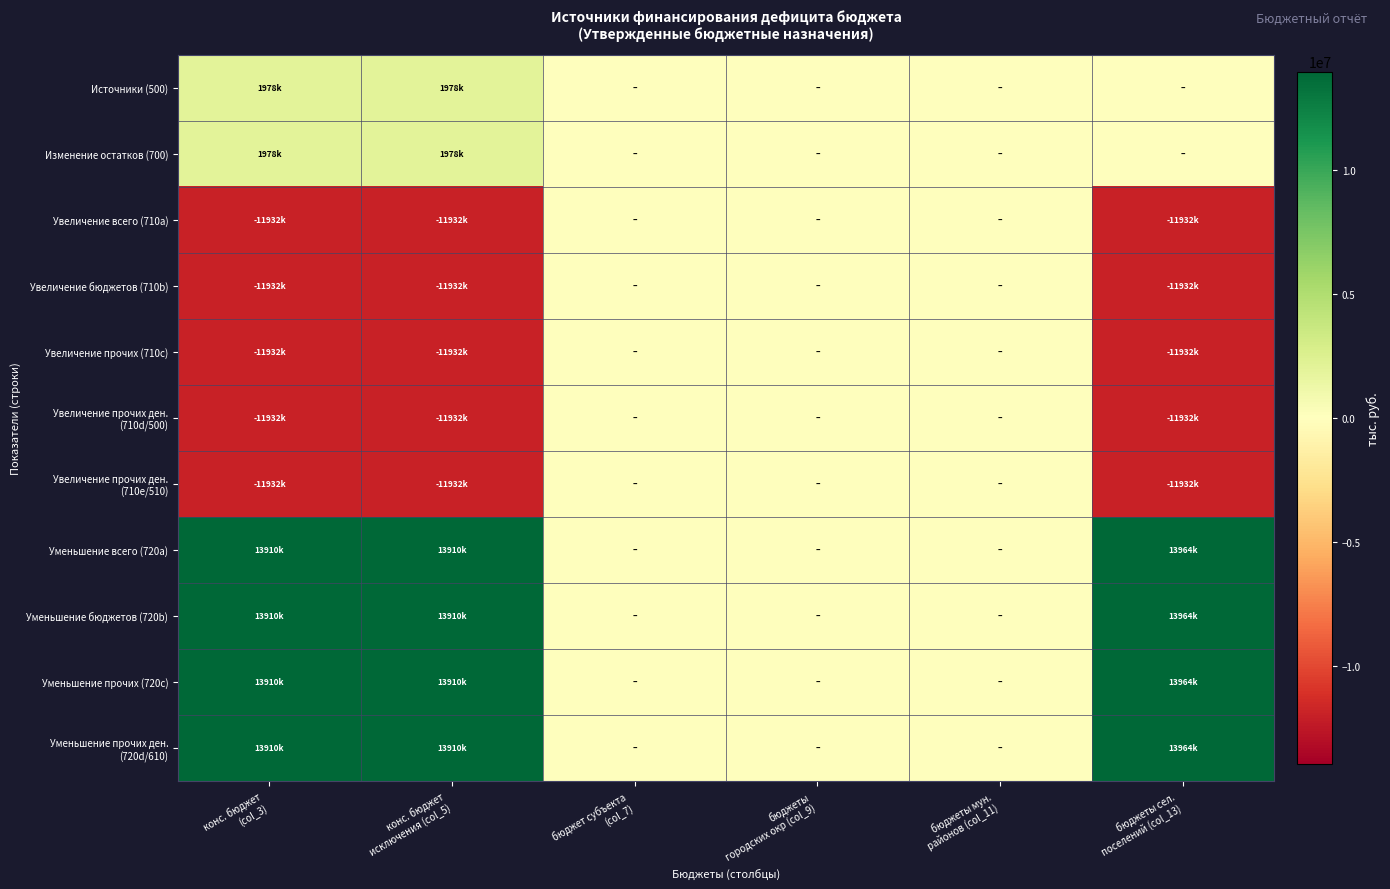

What is the smallest value displayed?

-11932100